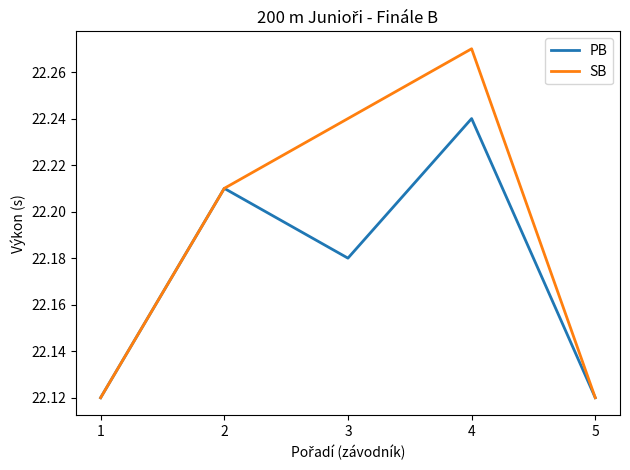

Is the value of PB at 3 greater than the value of SB at 5?

Yes